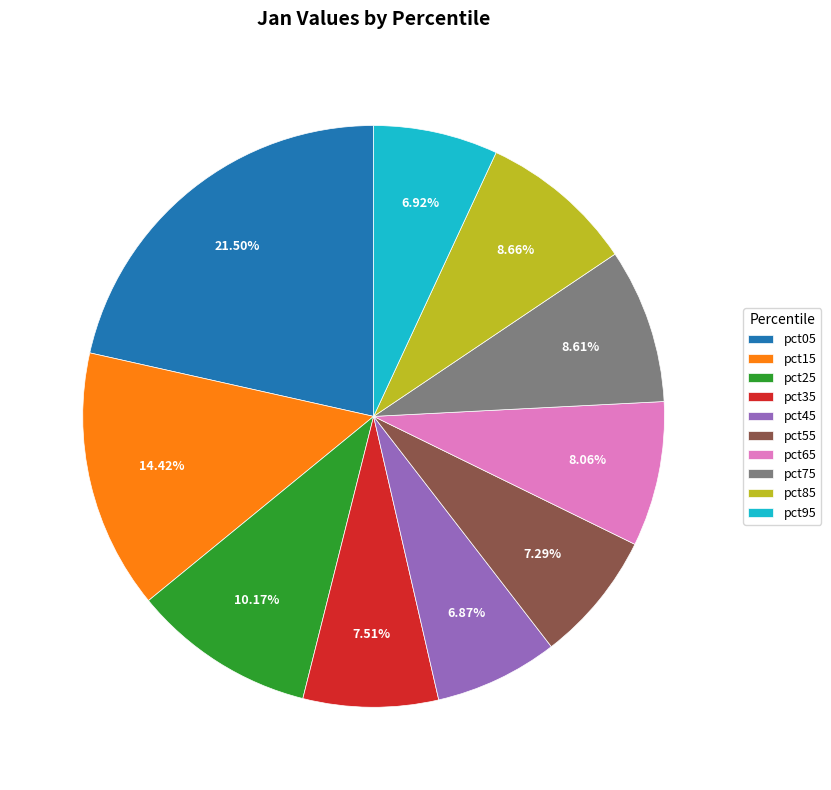

To the nearest percent, what is the combined percentage of pct25 and pct45?

17%